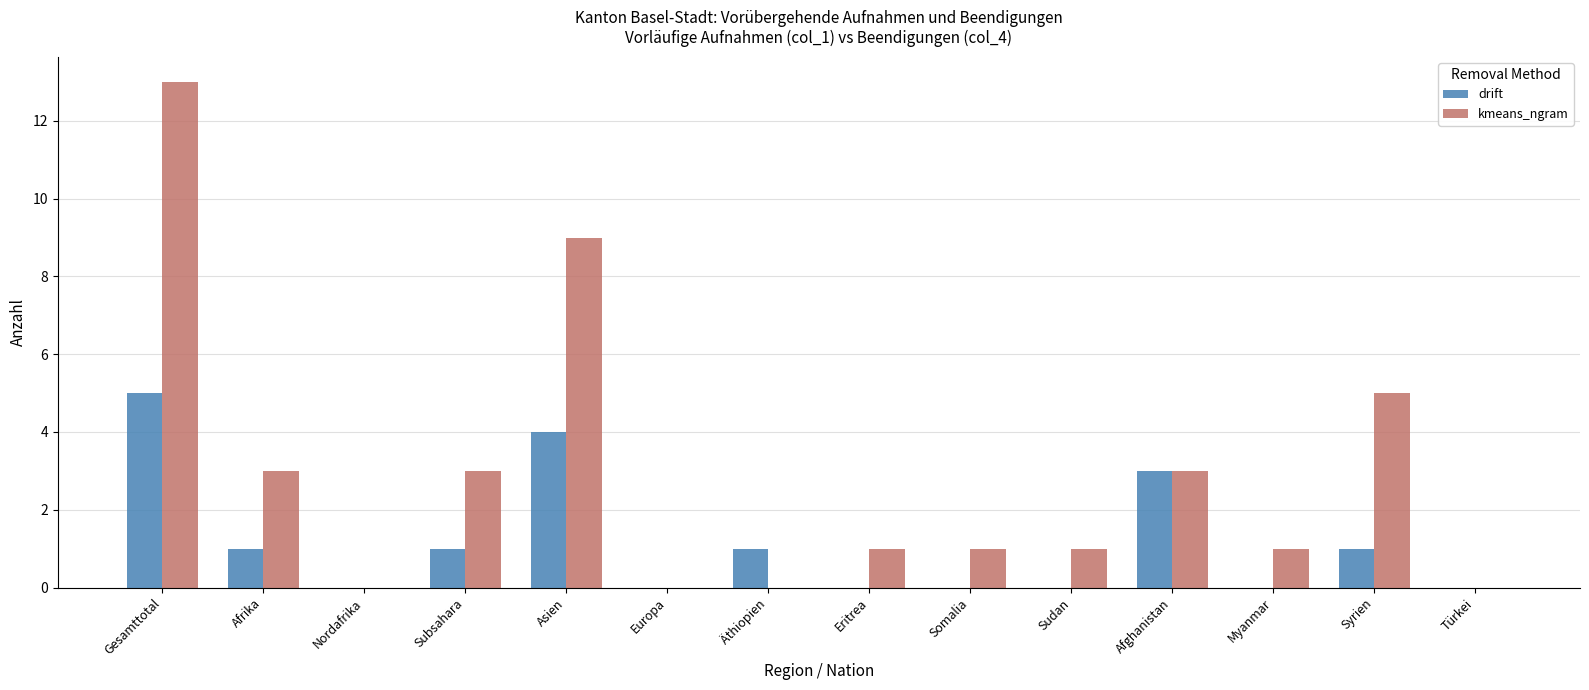

Which series has the largest total across all categories?

kmeans_ngram